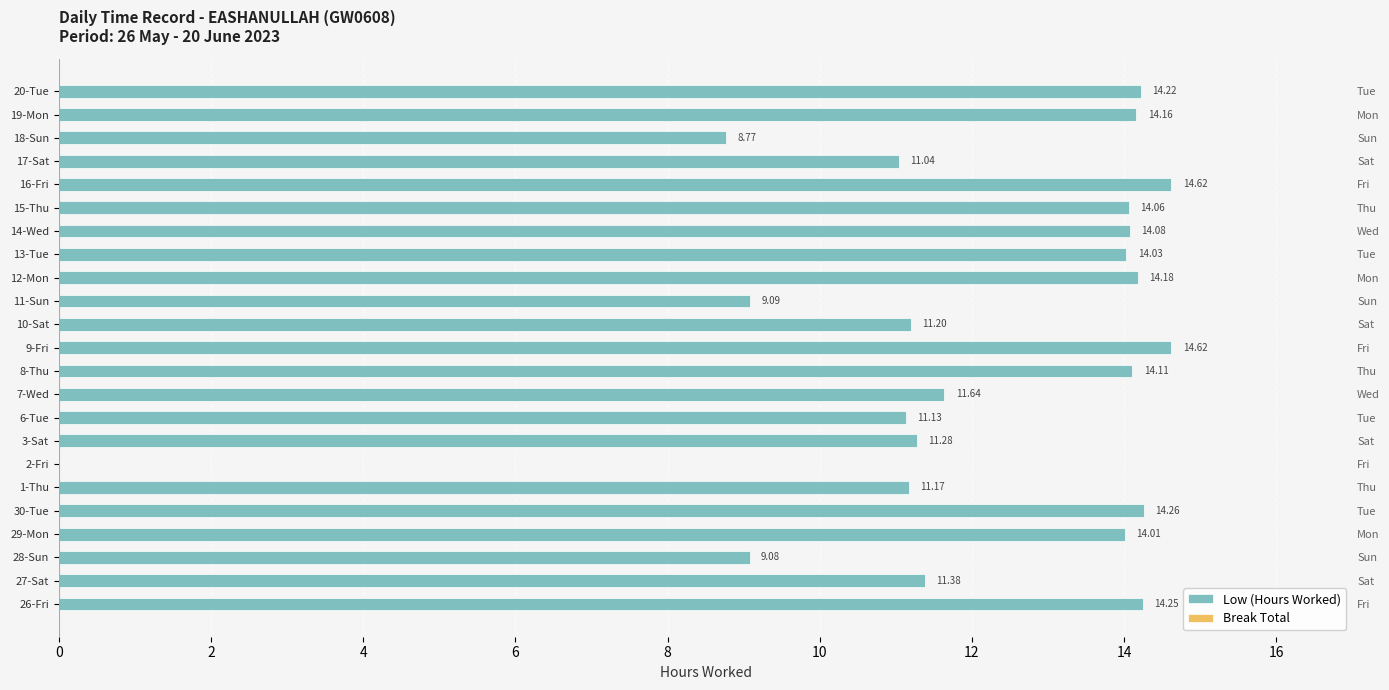

Which series has the largest total across all categories?

Low (Hours Worked)